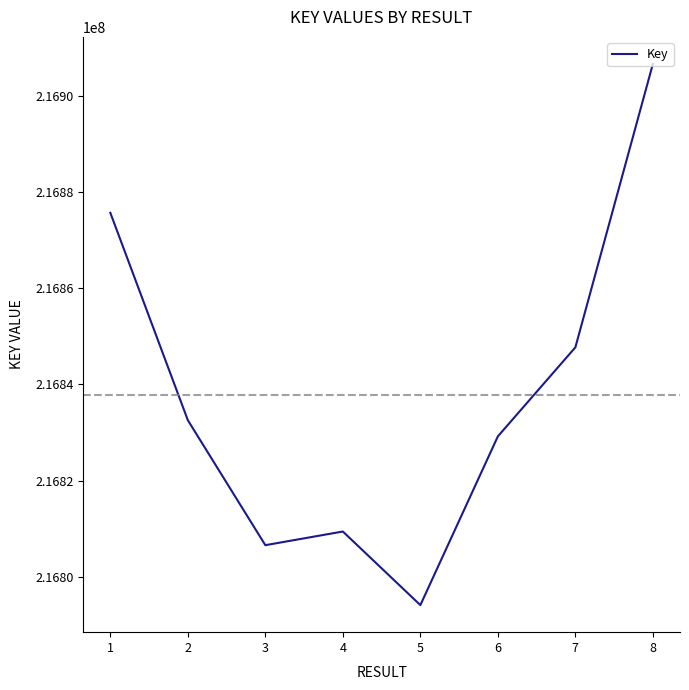

True or false: there are more than 2 points higher than both neighbors.

False